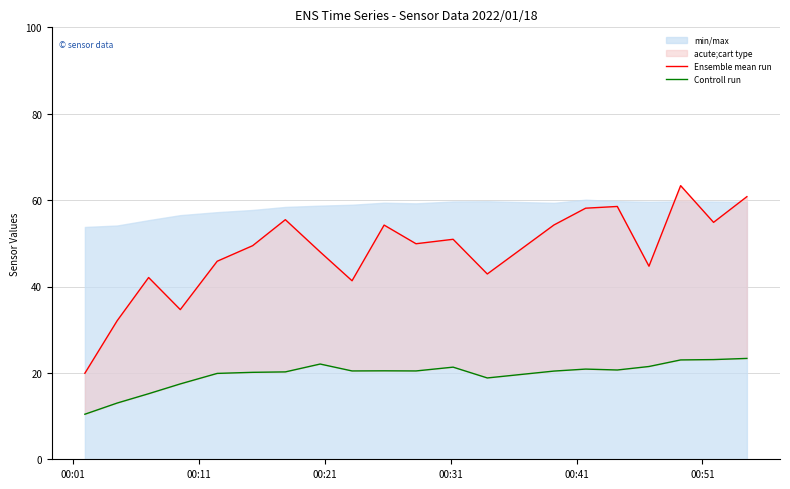

True or false: Ensemble mean run has more than 0 points higher than both neighbors.

True